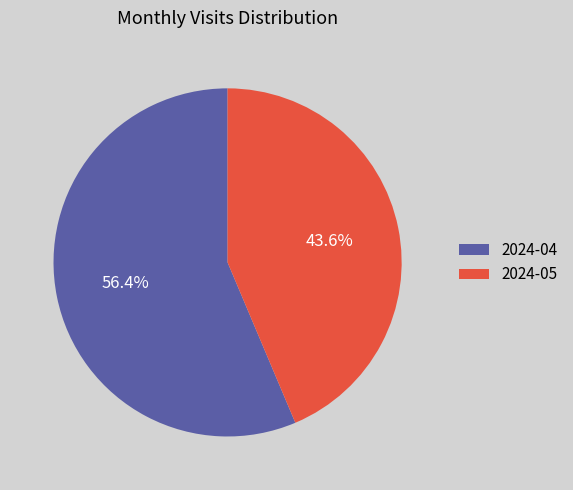

How many segments does this pie chart have?

2